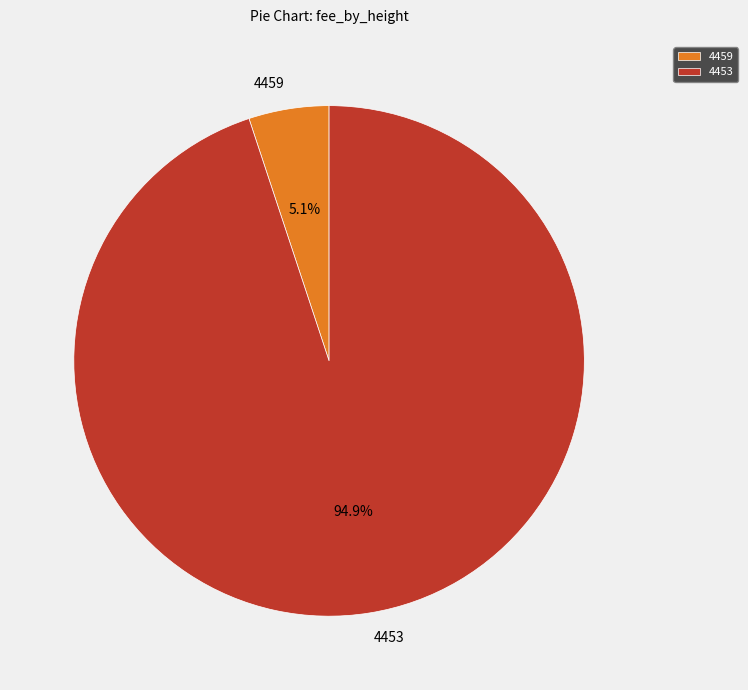

Count the number of slices in the pie.

2